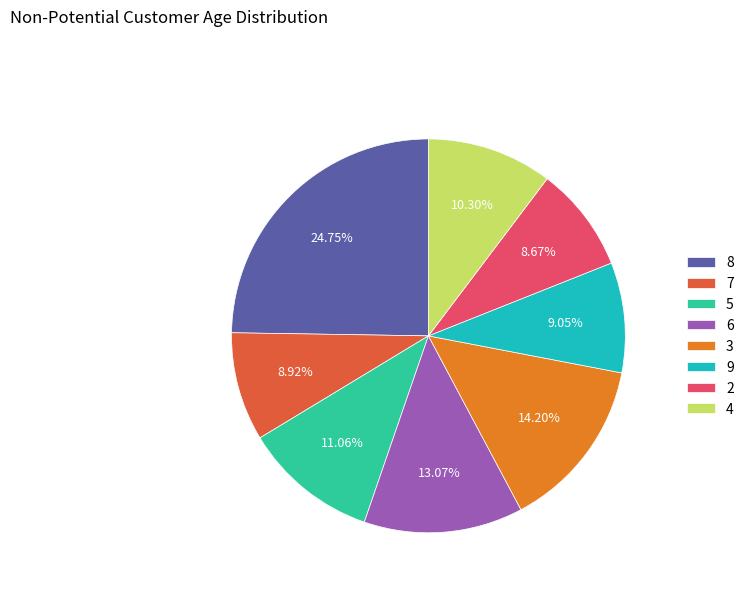

Combined, do 9 and 4 account for over 50%?

No